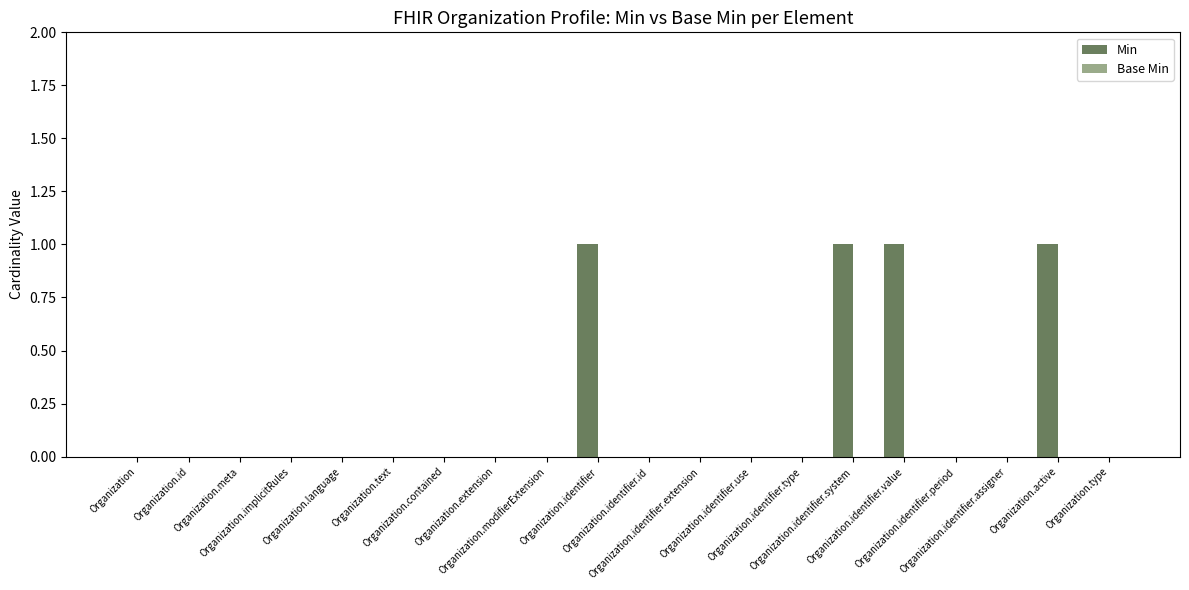

How many series are shown in this chart?

1